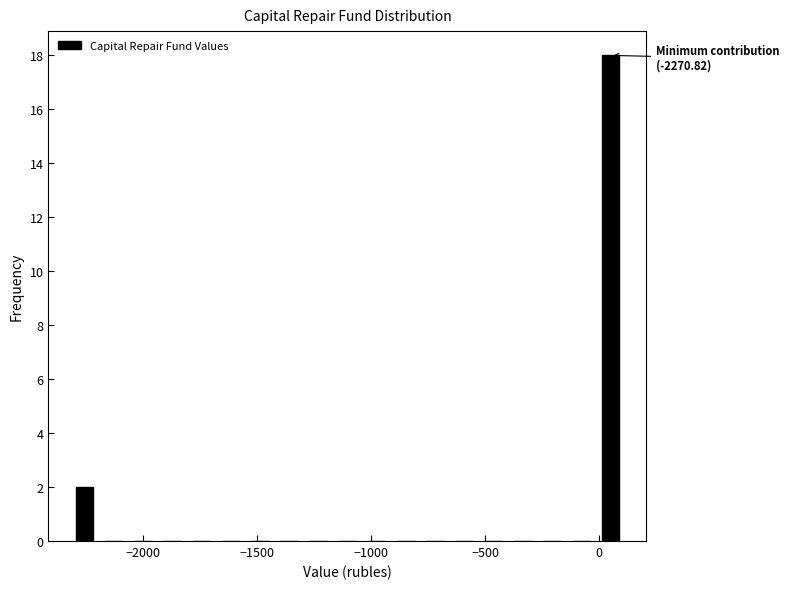

Around what value on the x-axis is the tallest bar? Give the approximate position of its centre, as read against the axis.

50